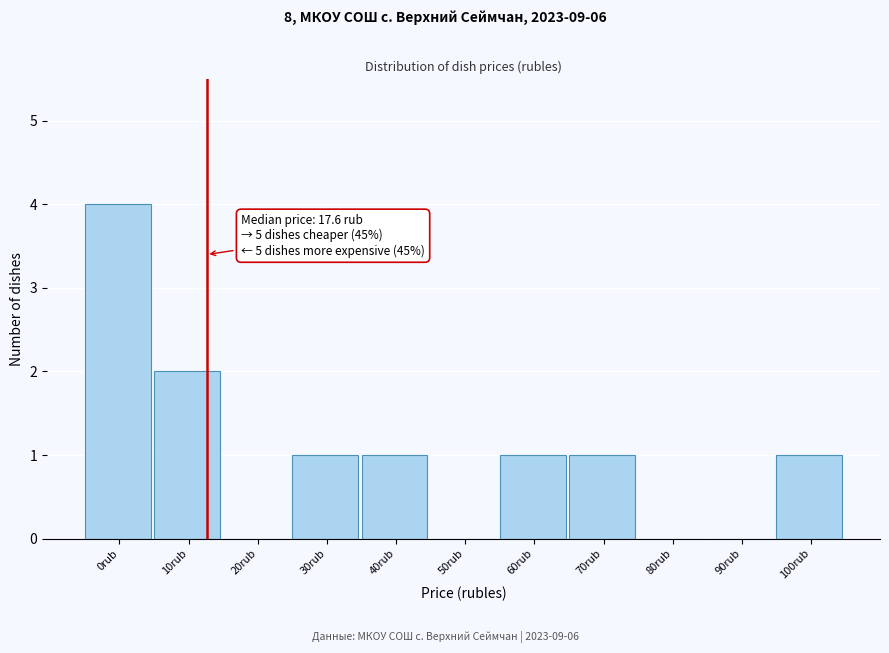

Reading left to right, list all the values displayed in this chart.

0rub=4	10rub=2	20rub=0	30rub=1	40rub=1	50rub=0	60rub=1	70rub=1	80rub=0	90rub=0	100rub=1